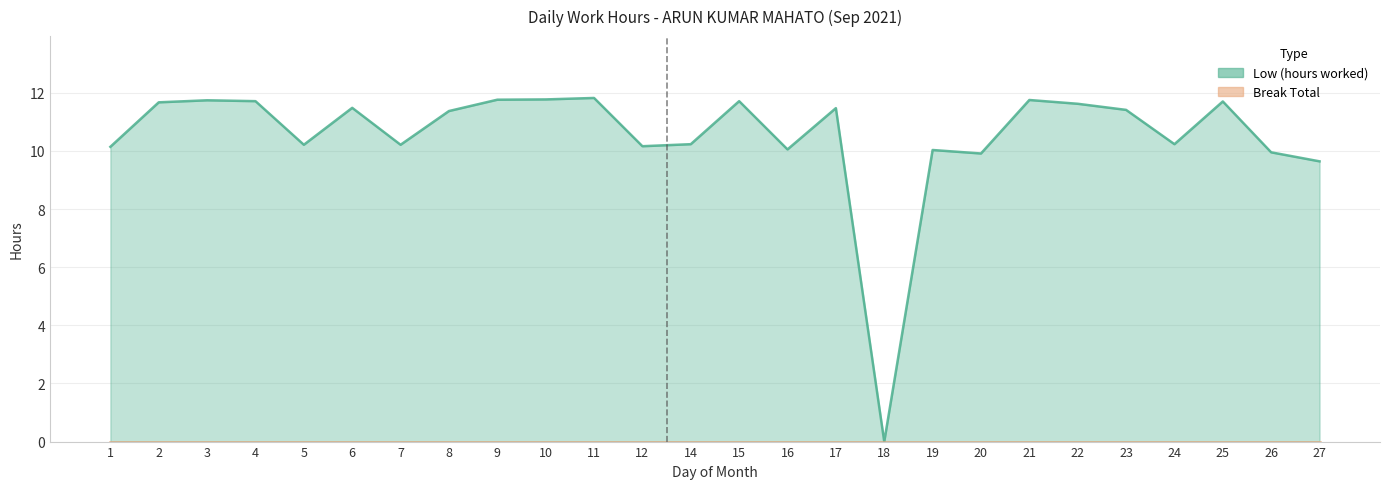

Where is the data nearest to the value 5?

27